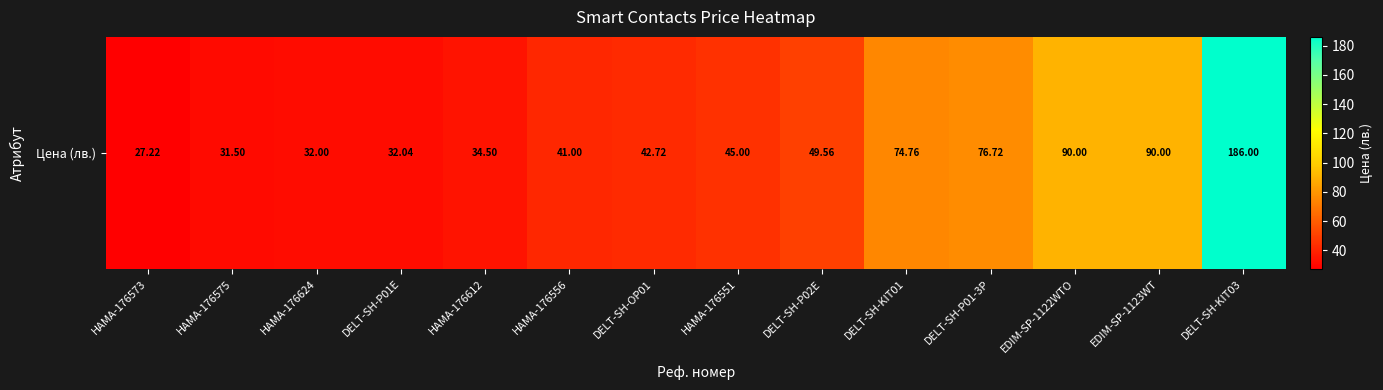

What is the sum of all values?

853.0